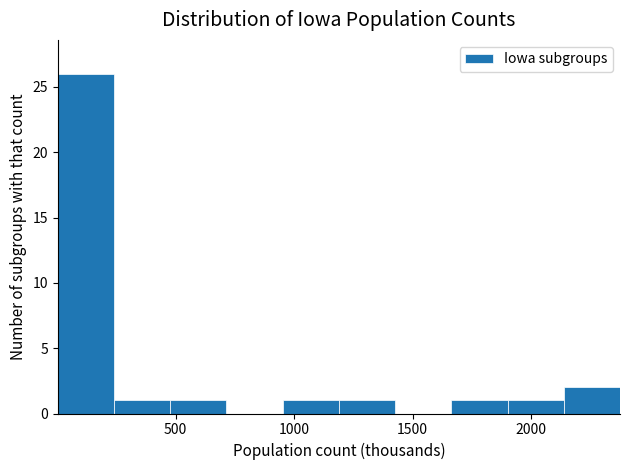

Reading left to right, transcribe this chart: for each bar, give the range it covers on the x-axis and its height. Neither the bar edges nor the heights are printed on the chart, so give them approximately, as read against the axes.

0 to 250: 26
250 to 500: 1
500 to 700: 1
700 to 950: 0
950 to 1200: 1
1200 to 1450: 1
1450 to 1650: 0
1650 to 1900: 1
1900 to 2150: 1
2150 to 2400: 2